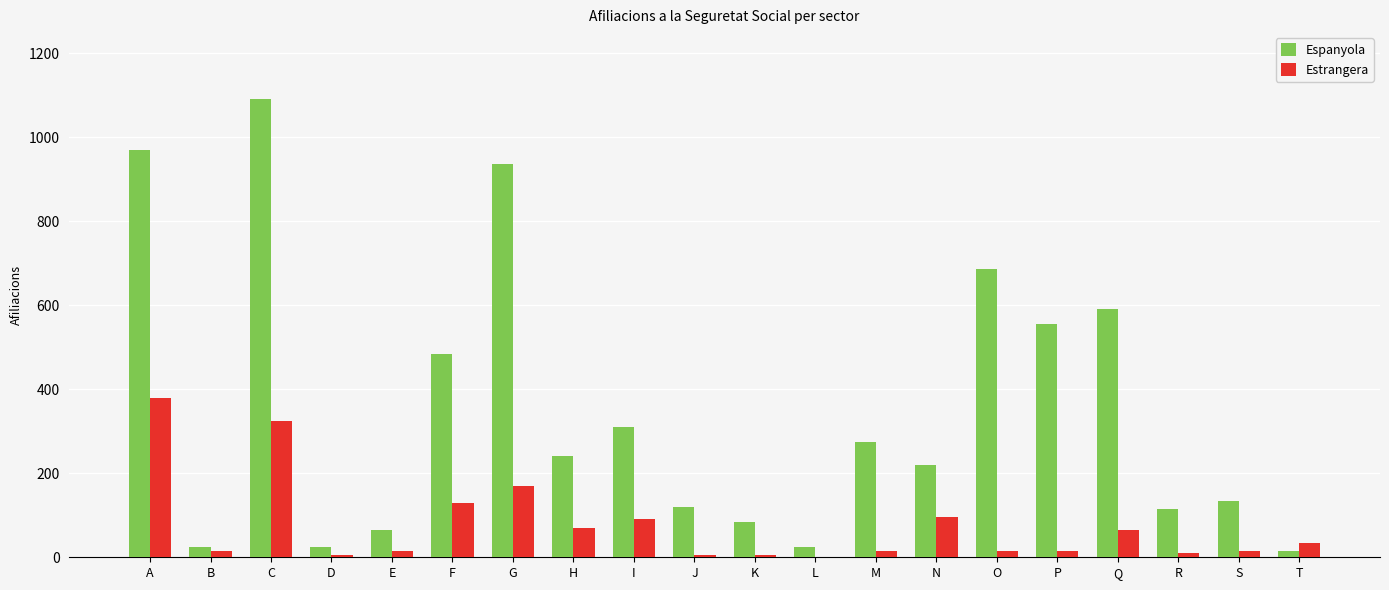

At which label does Espanyola first exceed 240?

A